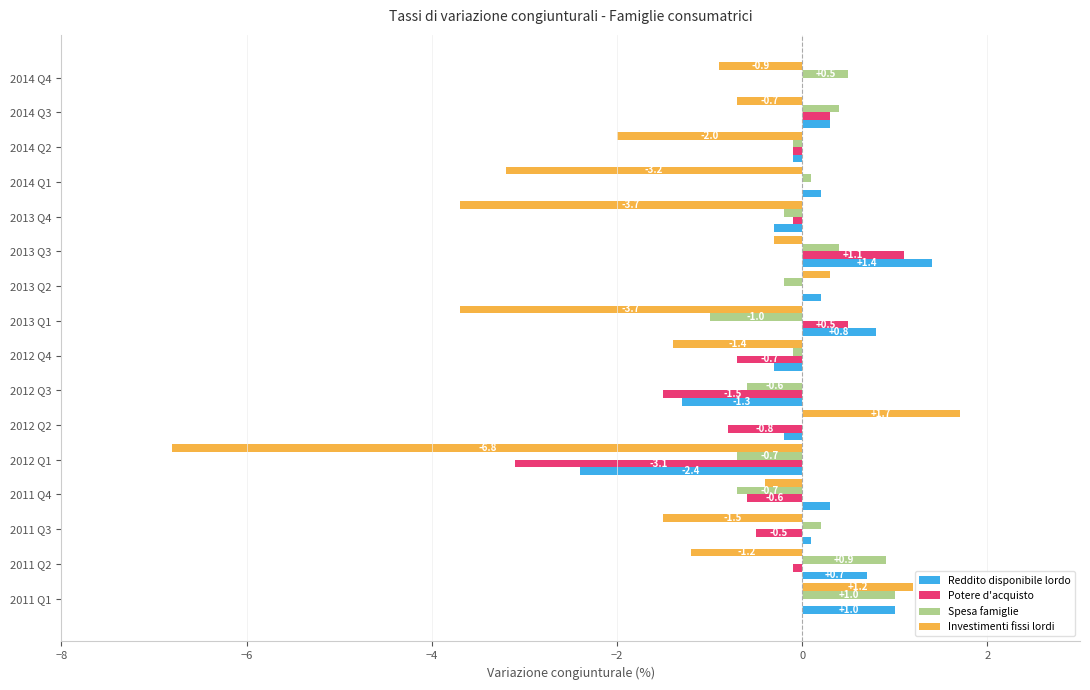

The Spesa famiglie series shows 0.1 at 2014 Q1. True or false?

True